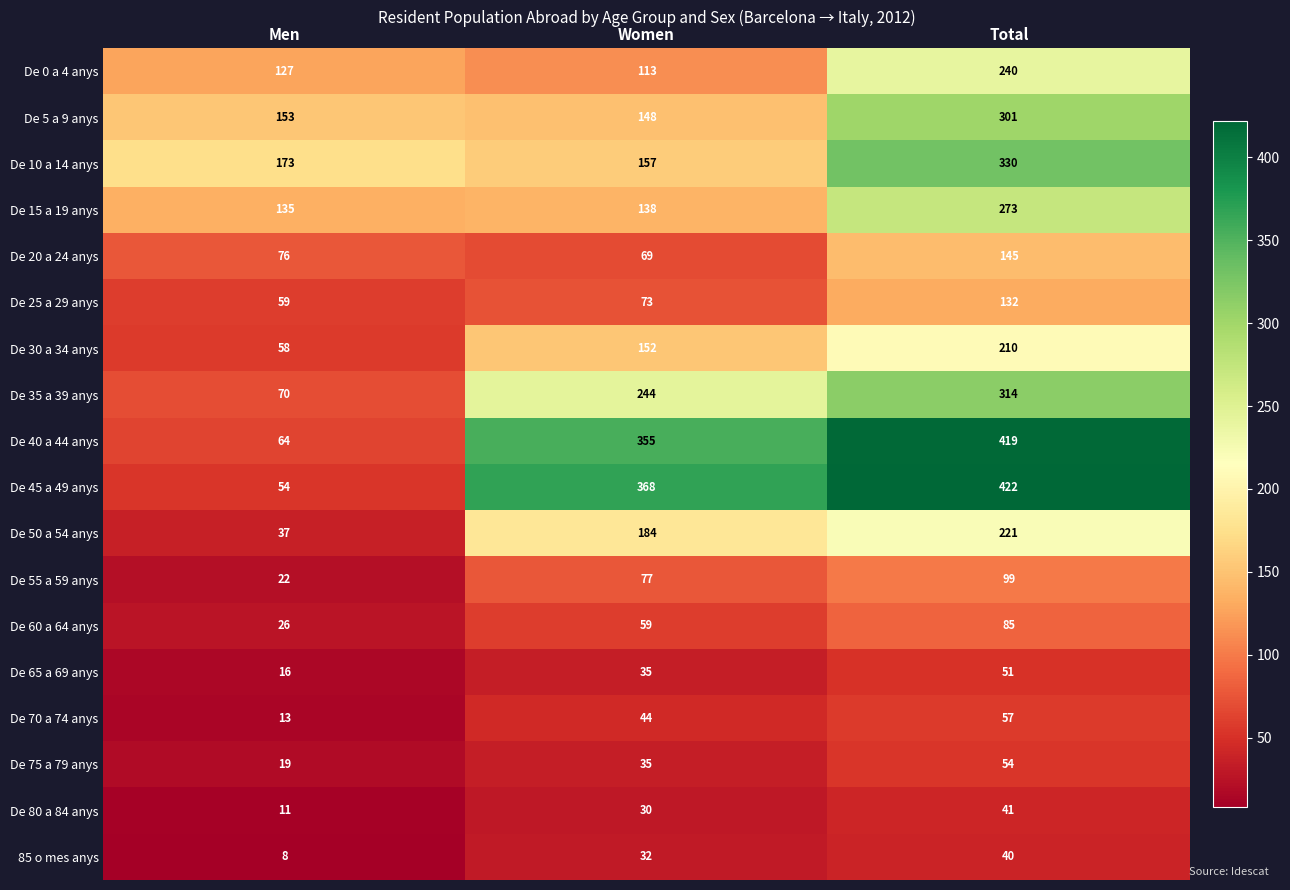

How many series are shown in this chart?

18